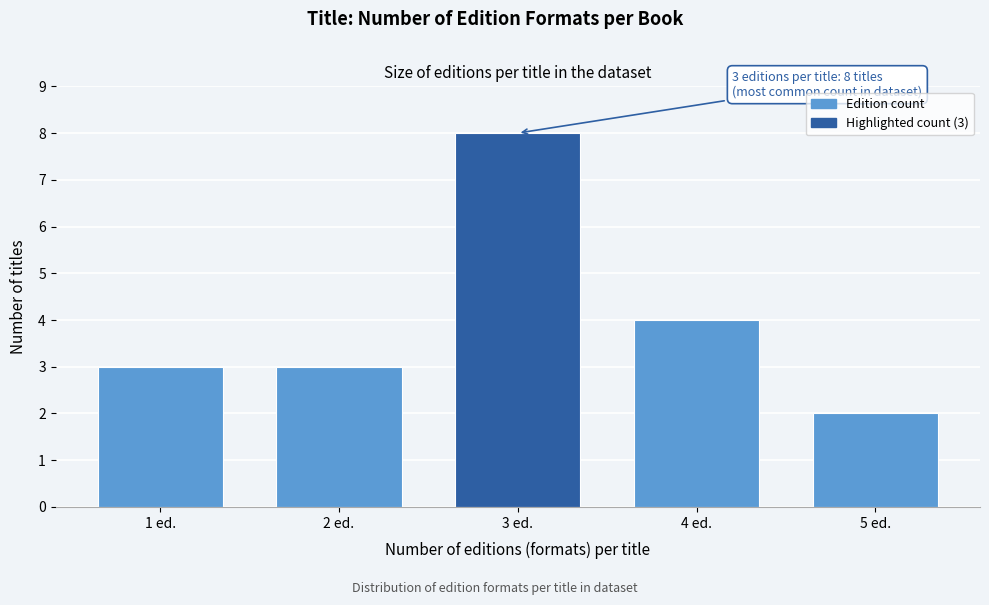

Reading right to left, extract all data points from this chart.

2	4	8	3	3